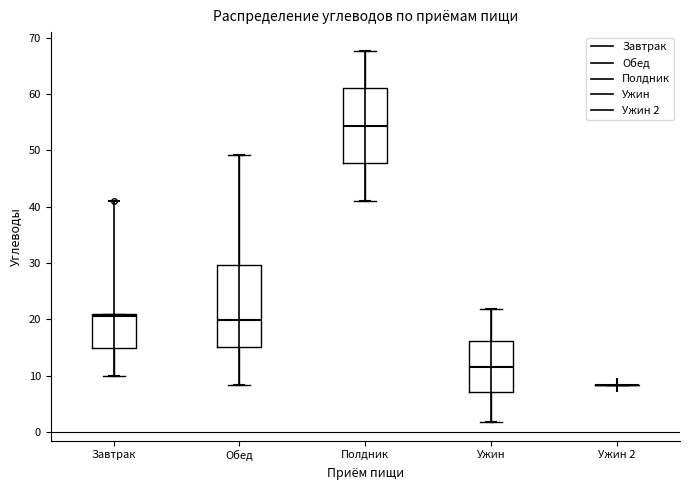

Where is the upper edge of the box for Полдник on the y-axis? The values are not printed on the chart, so give them approximately, as read against the axis.

61